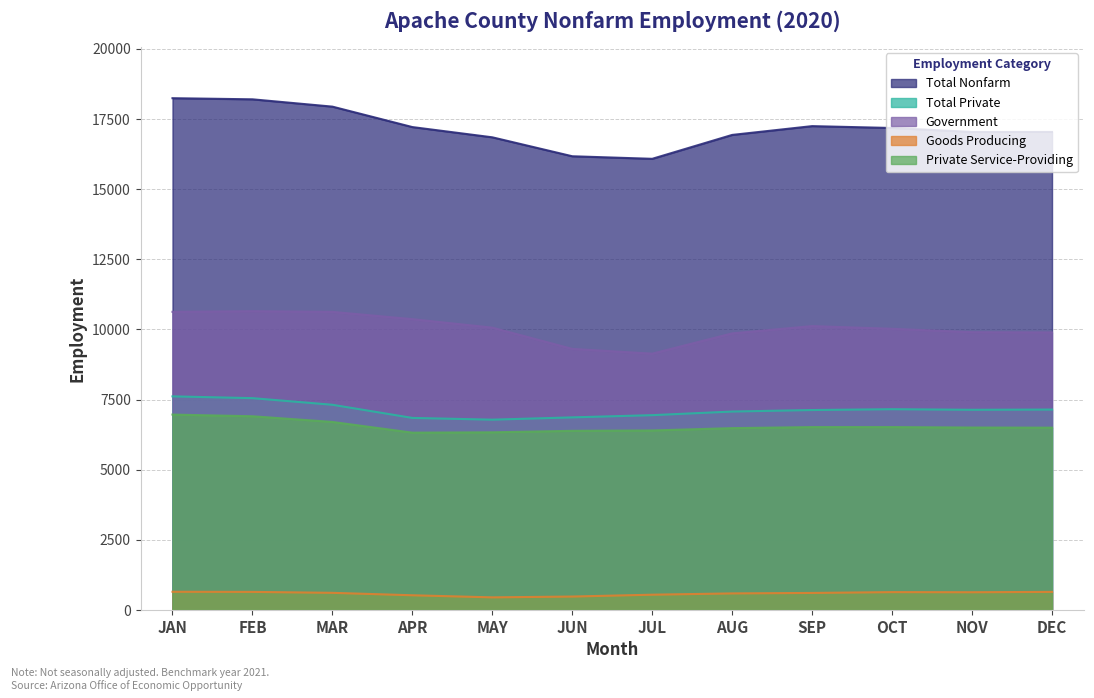

Does the chart have visible grid lines?

Yes